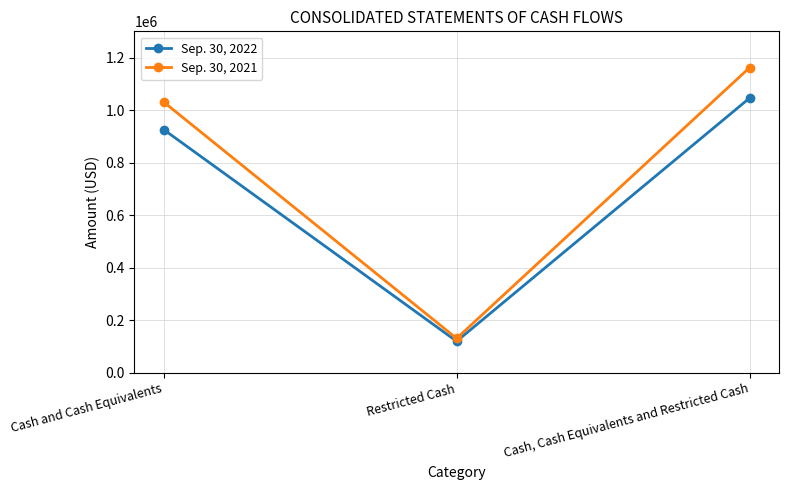

Read the Sep. 30, 2021 value at Cash, Cash Equivalents and Restricted Cash, to the nearest 50.

1161900